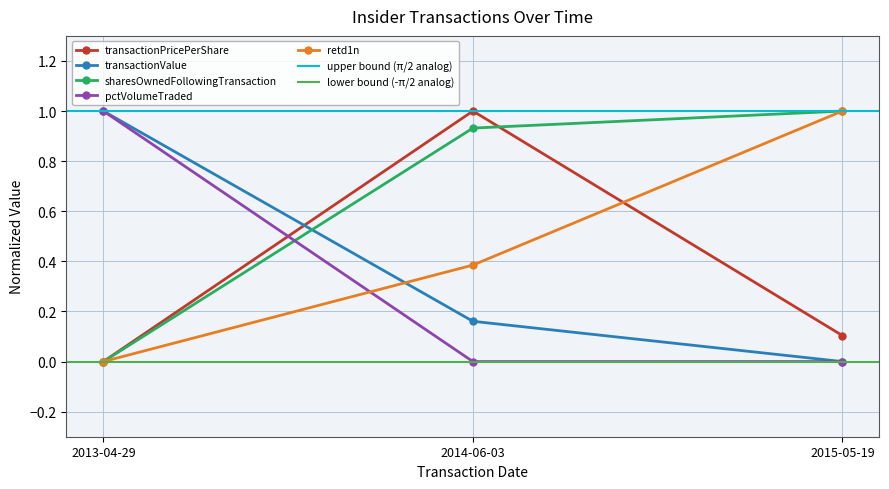

What is the total value across all series at 2015-05-19?

2.1